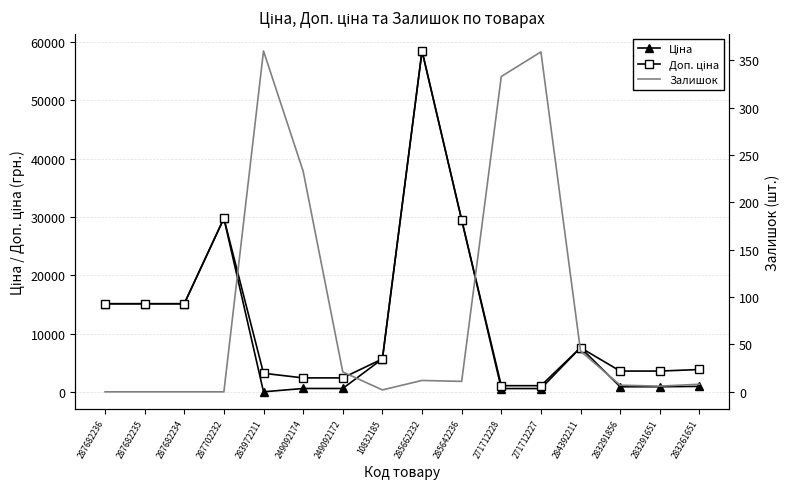

What is the average value of the Доп. ціна series?

12344.7